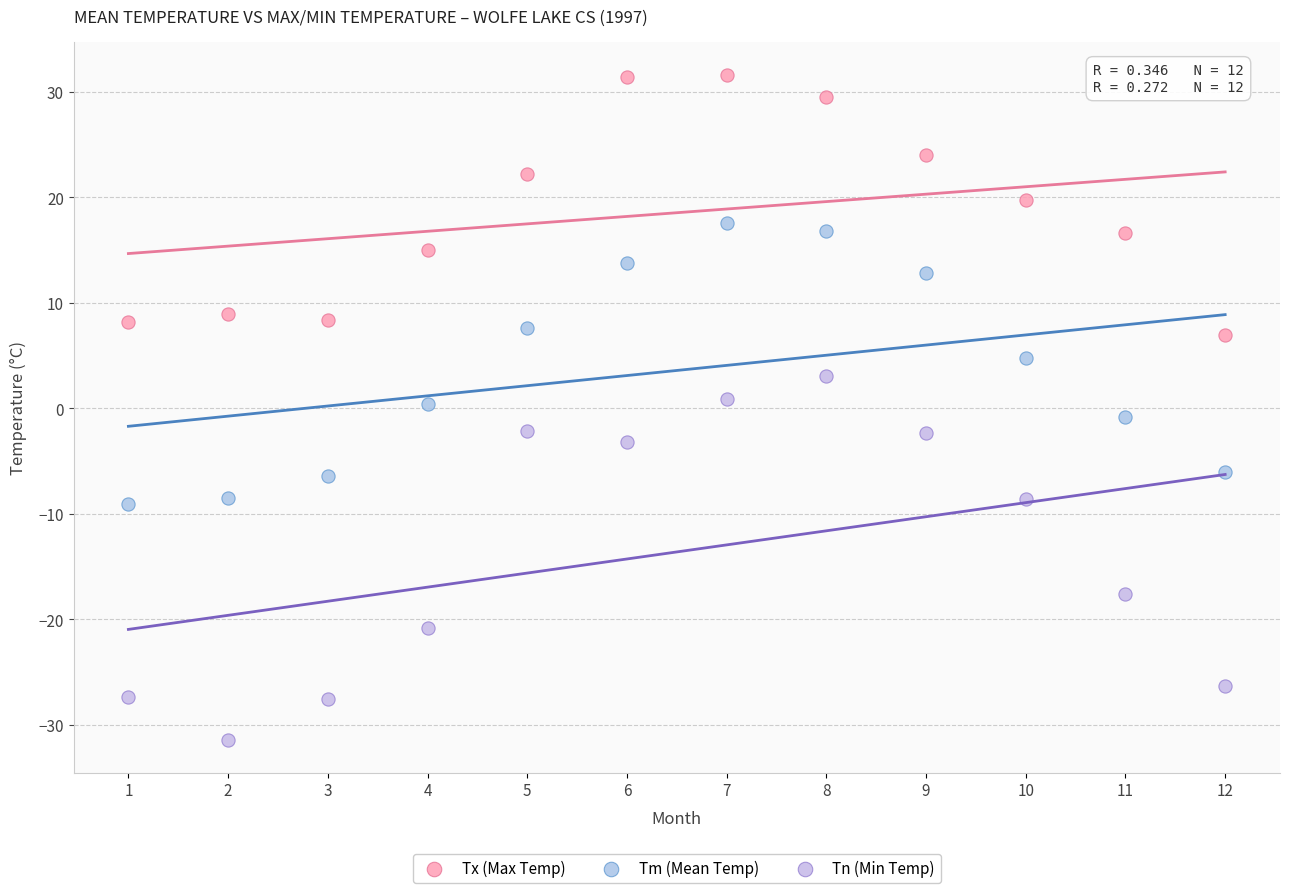

In the Tn (Min Temp) series, what Y value is closest to -14?

-17.6